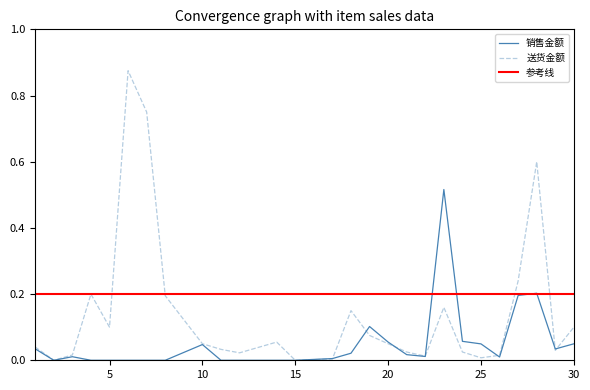

Rank the series at 2 from highest to lowest value.

销售金额, 送货金额